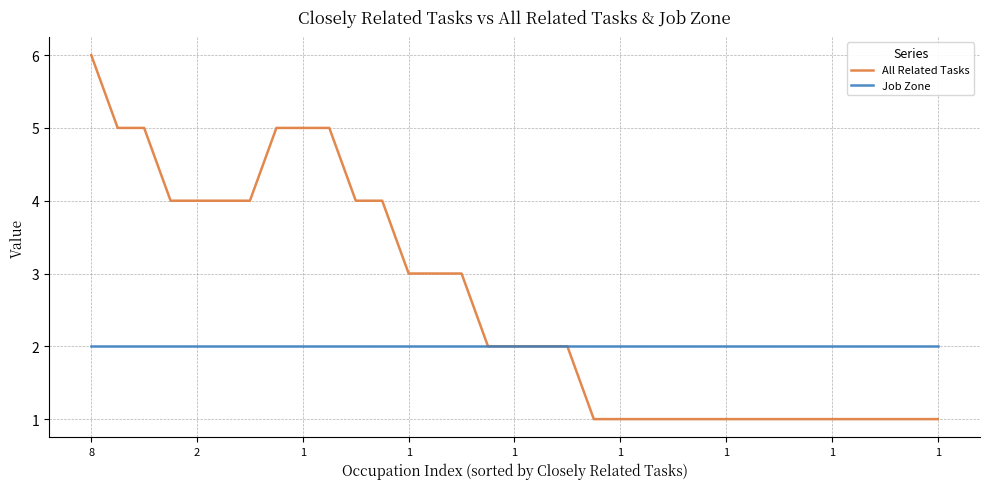

Rank the series by their average value, from highest to lowest.

All Related Tasks, Job Zone